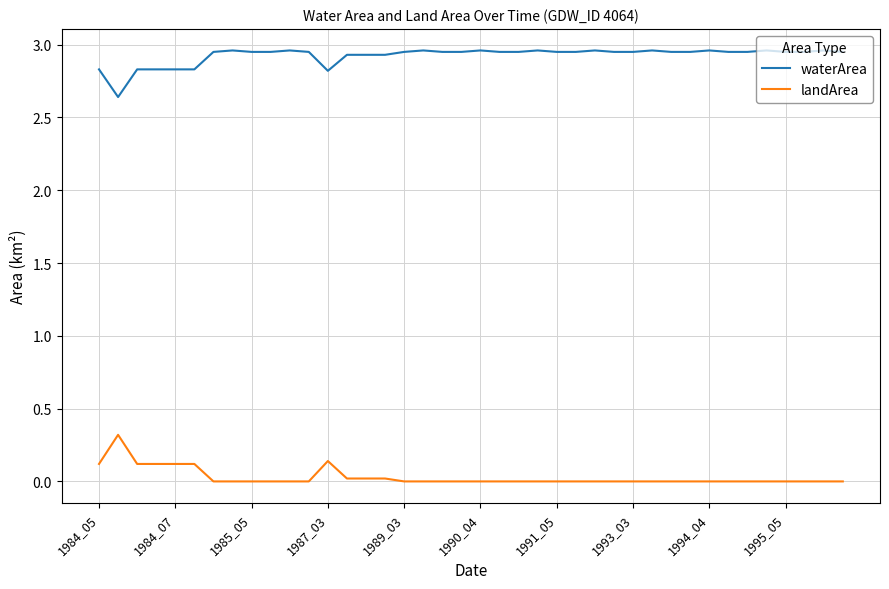

True or false: landArea and waterArea cross at least once.

False